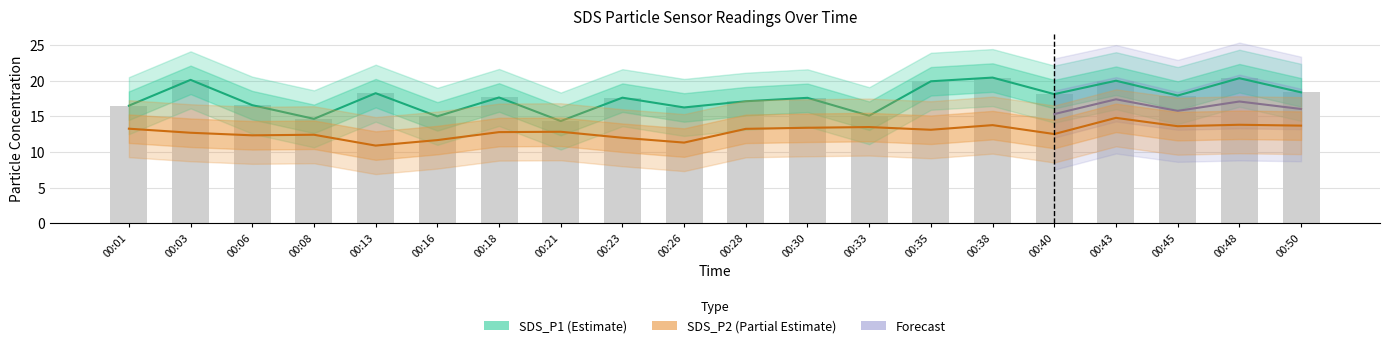

Where is SDS_P1_upper nearest to the value 17?

00:28